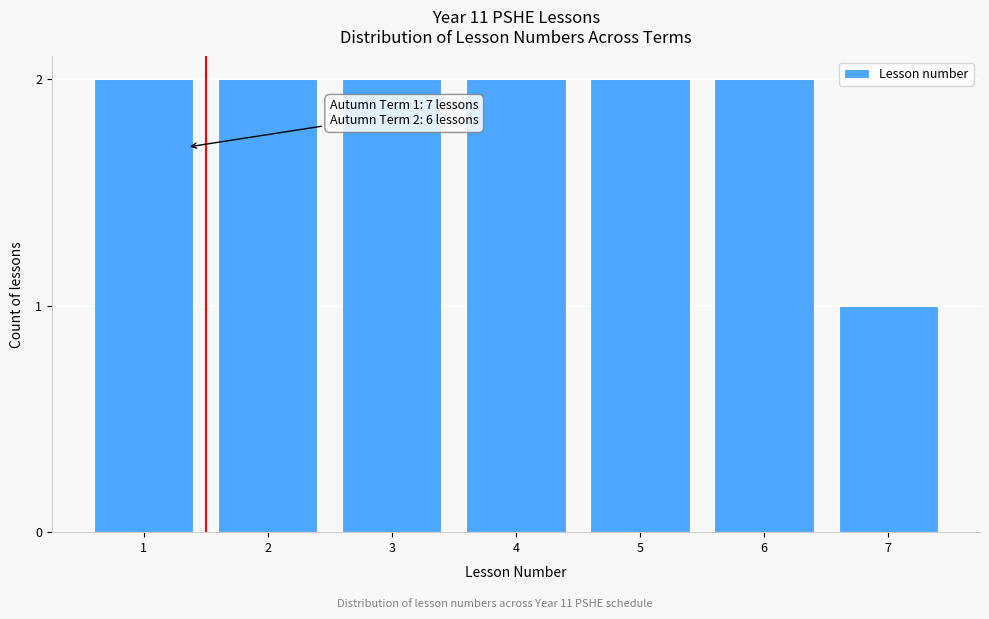

Reading right to left, extract all data points from this chart.

7=1	6=2	5=2	4=2	3=2	2=2	1=2